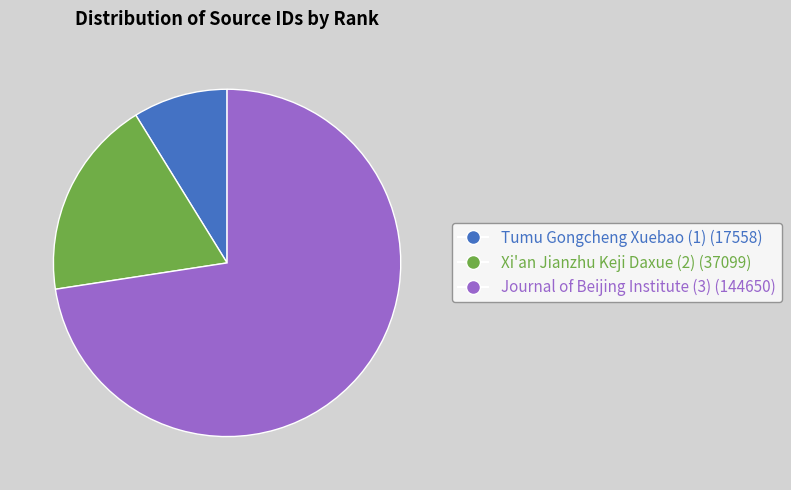

What is the largest slice in the pie chart?

Journal of Beijing Institute (3)